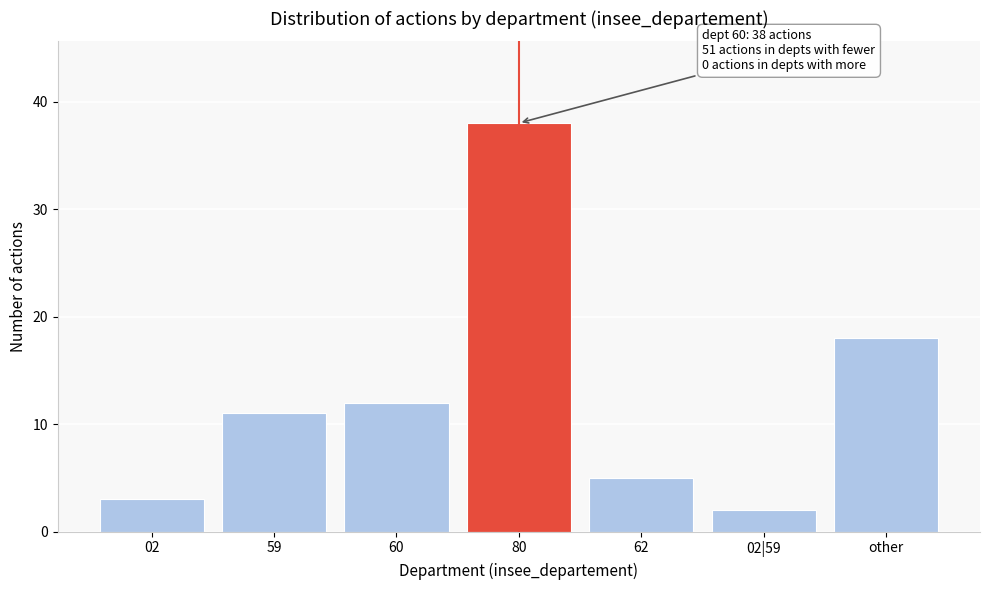

Reading right to left, extract all data points from this chart.

18	2	5	38	12	11	3